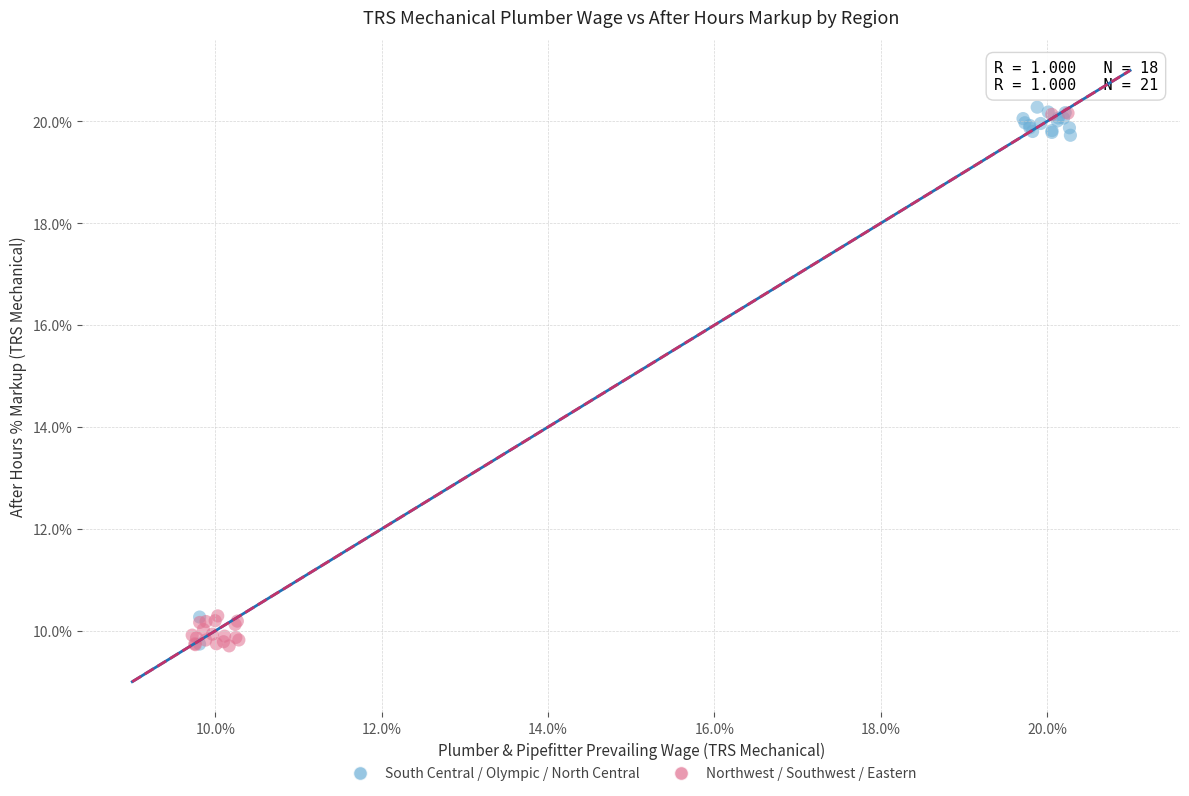

Which series reaches the maximum Y coordinate?

South Central / Olympic / North Central